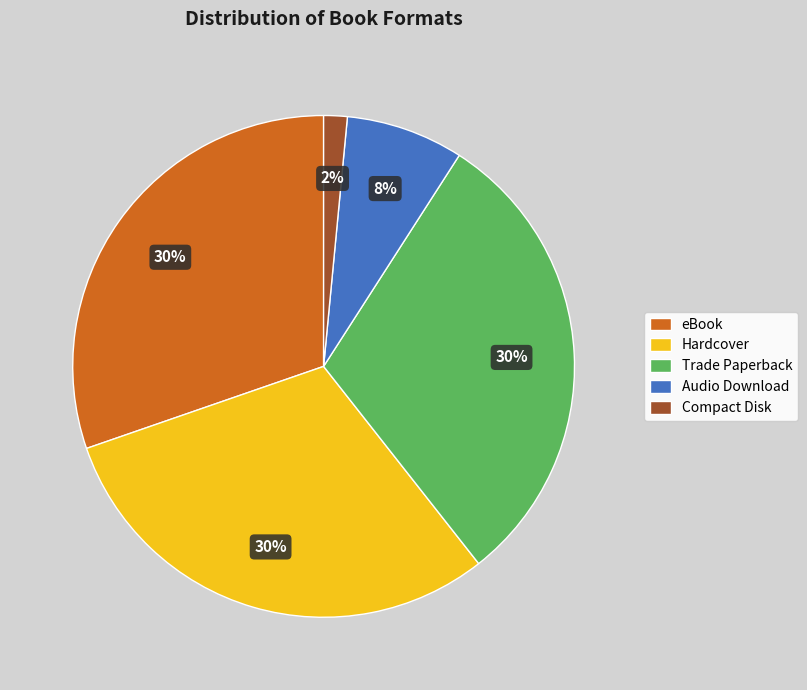

True or false: Compact Disk accounts for 14% of the total.

False